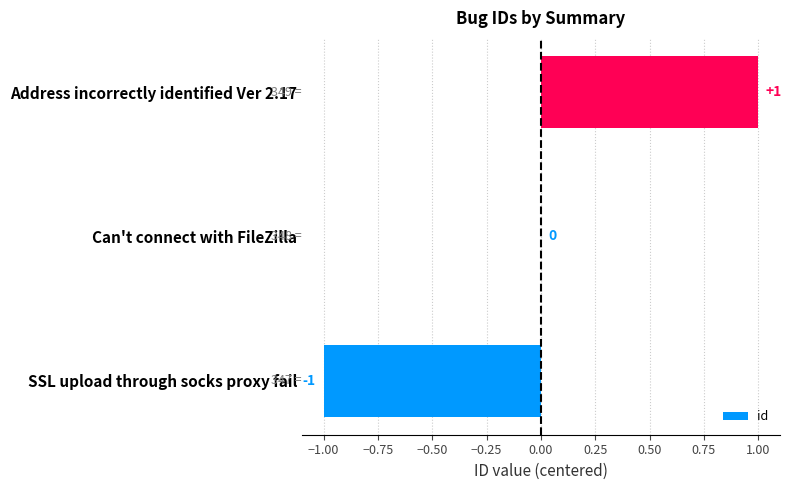

How many data points does each series have?

3